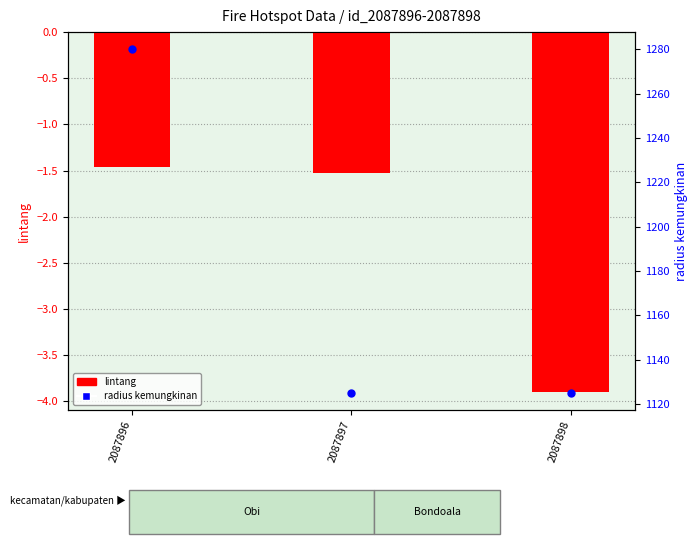

Which series has the largest Y range (max minus min)?

radius kemungkinan